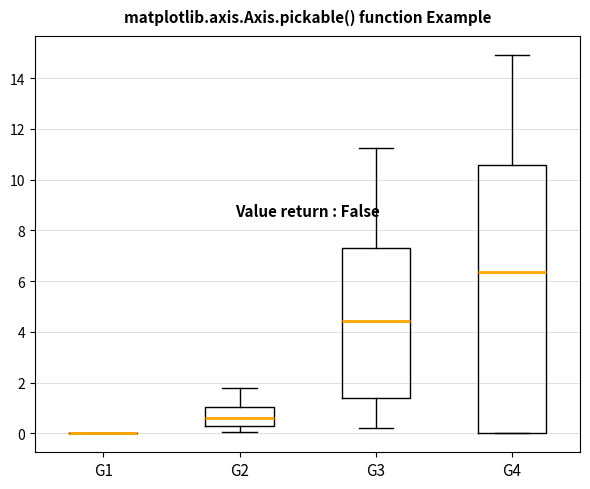

Reading left to right, transcribe this box plot: for each box, give where its median line is, the range the box spans, and where its two whiskers end, as read against the y-axis. The values are not printed on the chart, so give them approximately, as read against the axis.

G1: box collapsed to a line at 0.0, whiskers 0.0 to 0.0
G2: median 0.6, box 0.2 to 1.0, whiskers 0.0 to 1.8
G3: median 4.4, box 1.4 to 7.2, whiskers 0.2 to 11.2
G4: median 6.4, box 0.0 to 10.6, whiskers 0.0 to 15.0